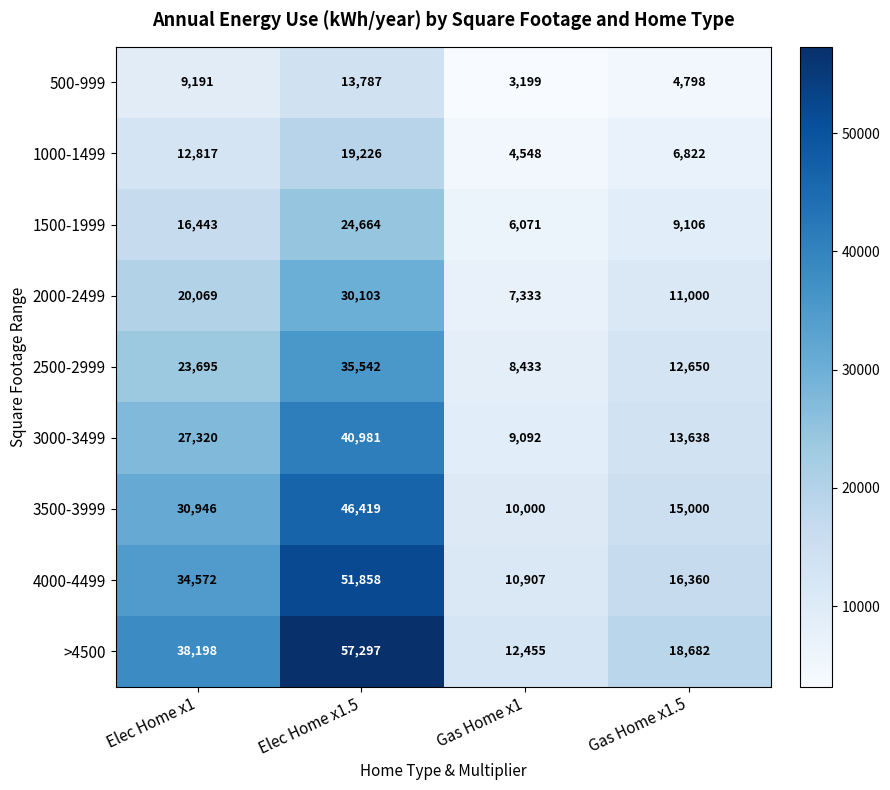

Which category has the highest value across all series?

Elec Home x1.5